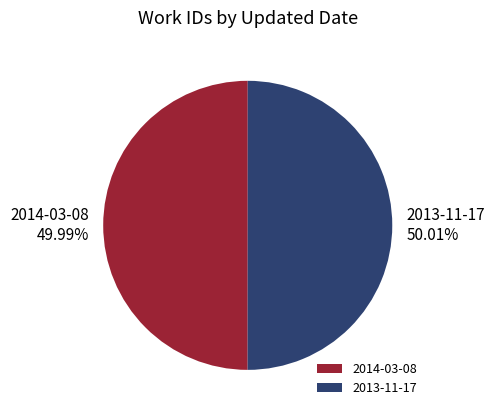

How much of the chart is everything except 2014-03-08?

50.0%